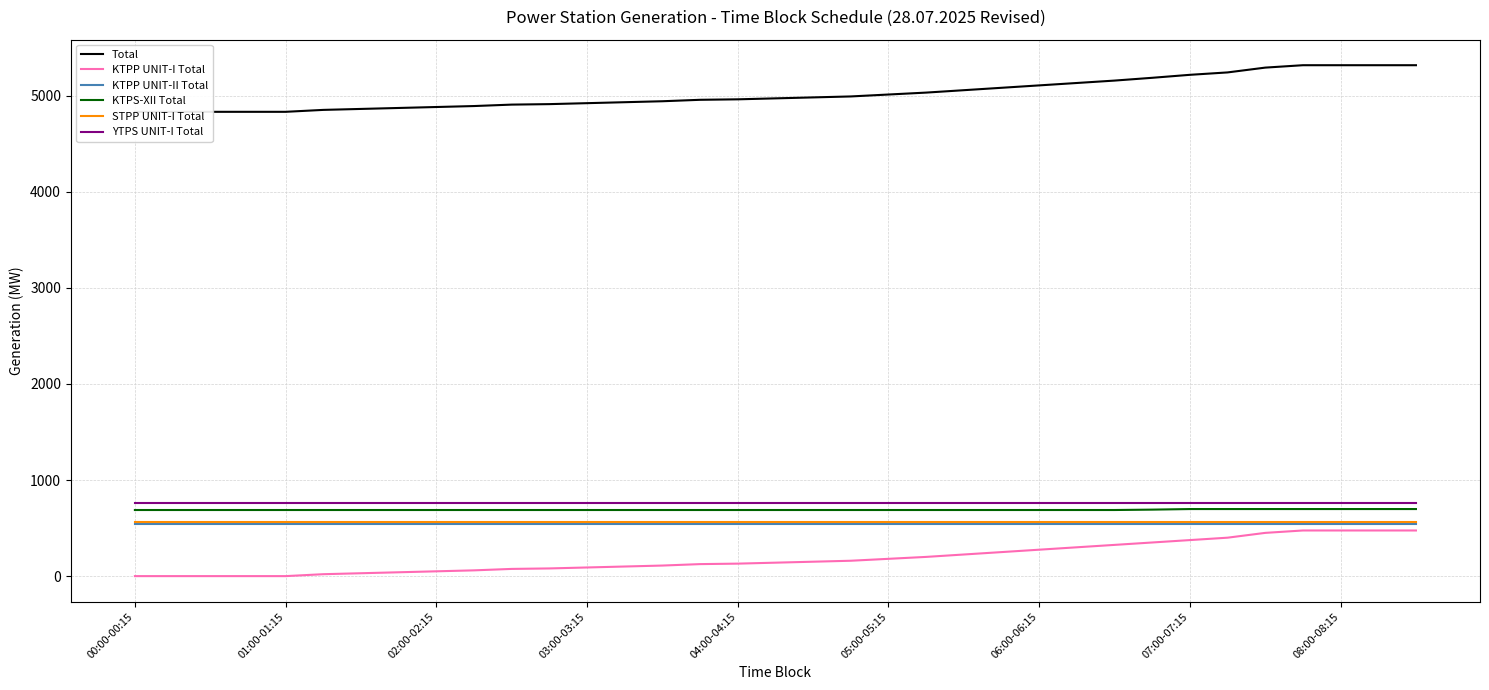

What is the sum of all STPP UNIT-I Total values?

19792.5